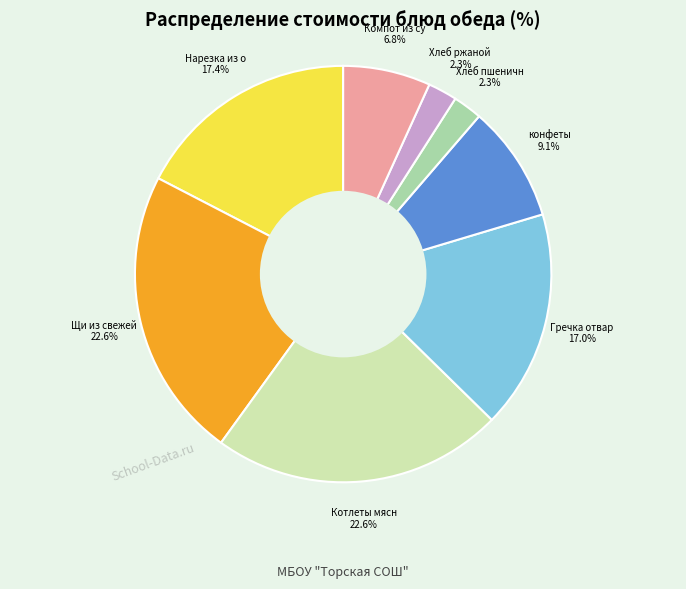

To the nearest percent, what is the difference between the largest and smallest slice percentages?

20%